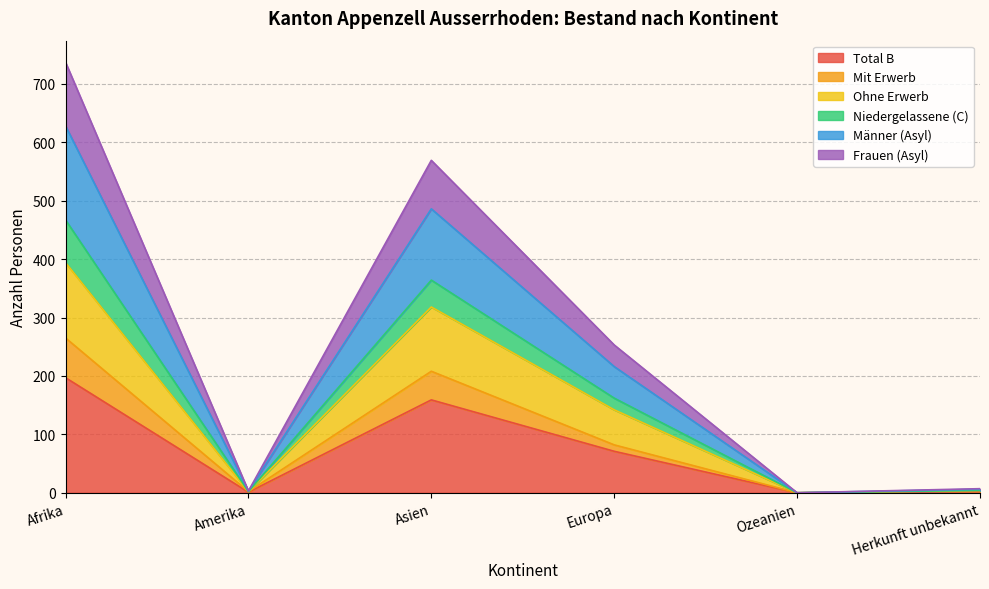

True or false: Männer (Asyl) and Niedergelassene (C) intersect in this chart.

False